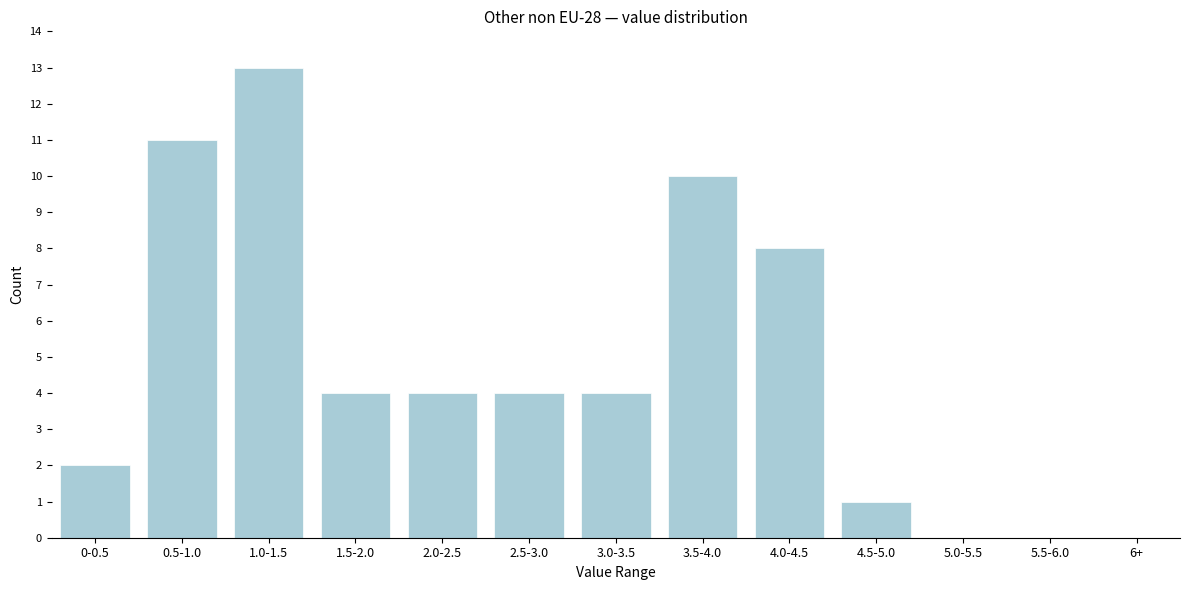

Reading left to right, transcribe all the data shown in this chart.

0-0.5=2	0.5-1.0=11	1.0-1.5=13	1.5-2.0=4	2.0-2.5=4	2.5-3.0=4	3.0-3.5=4	3.5-4.0=10	4.0-4.5=8	4.5-5.0=1	5.0-5.5=0	5.5-6.0=0	6+=0